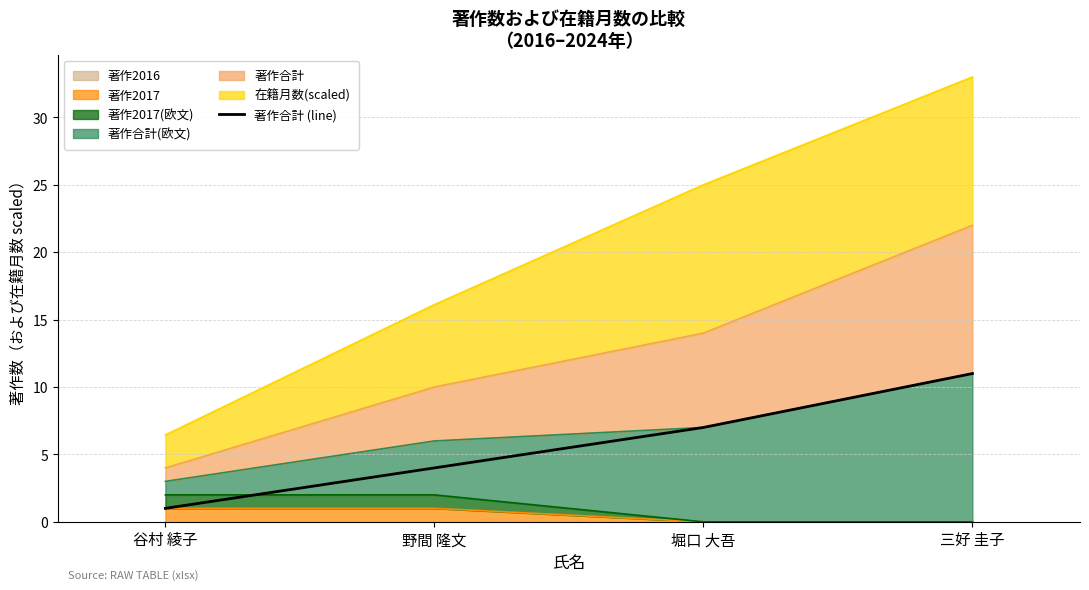

What is the label of the 3rd point from the right?

野間 隆文